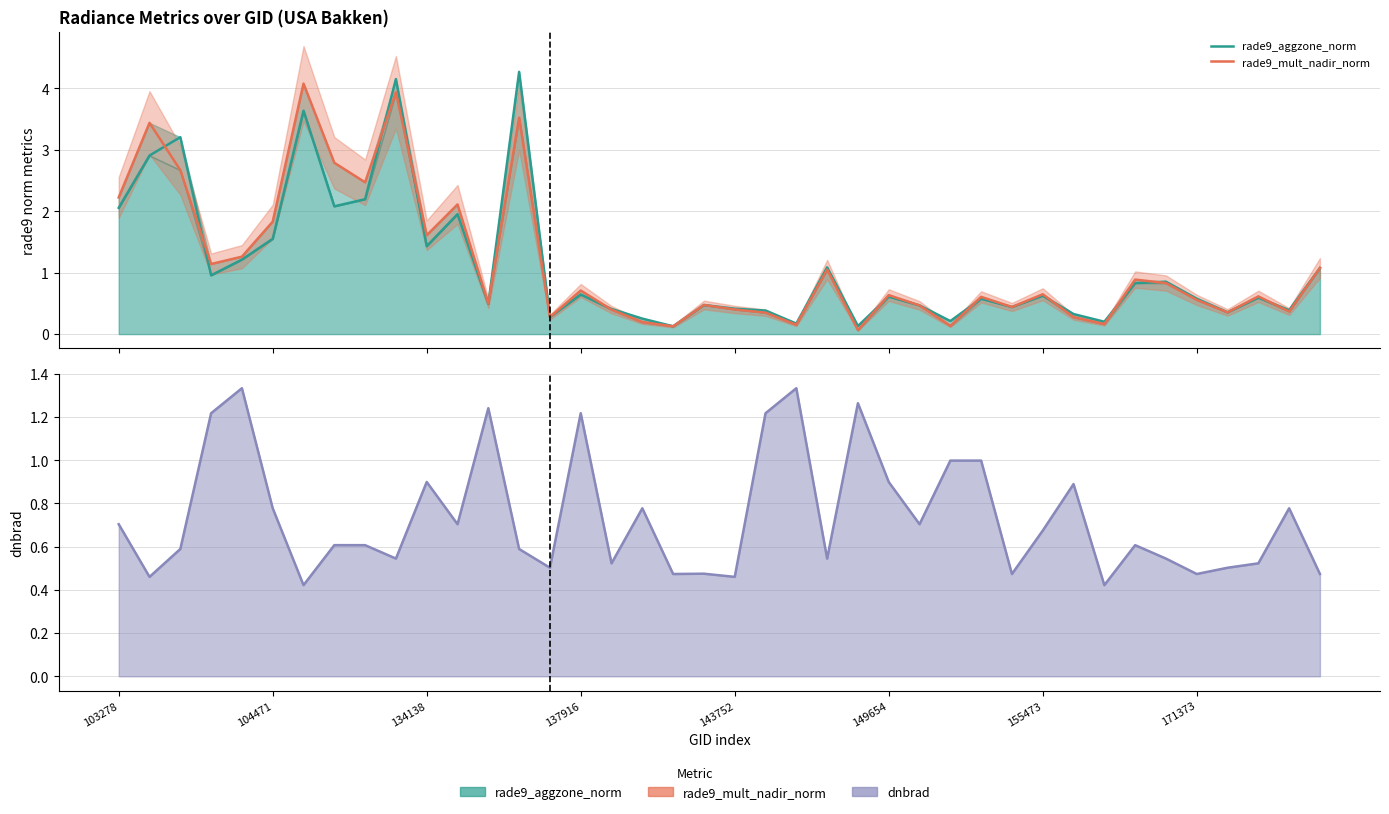

The dnbrad series shows 0.2 at 27. True or false?

False